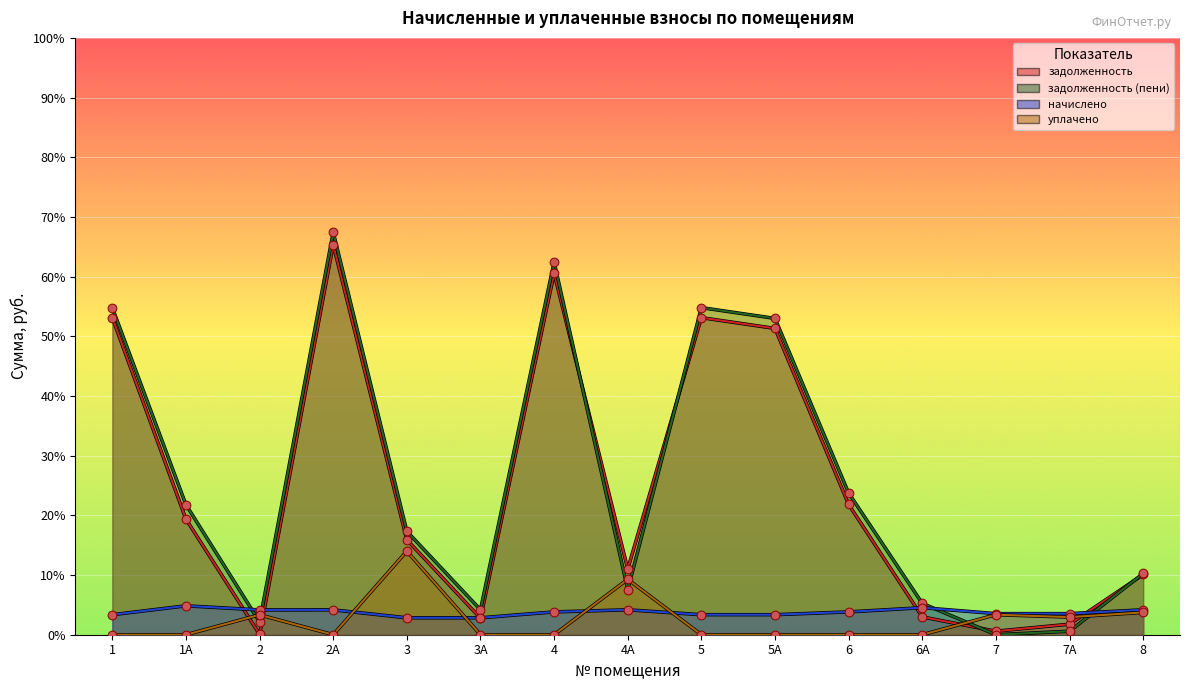

Which series has the largest total across all categories?

задолженность (пени)